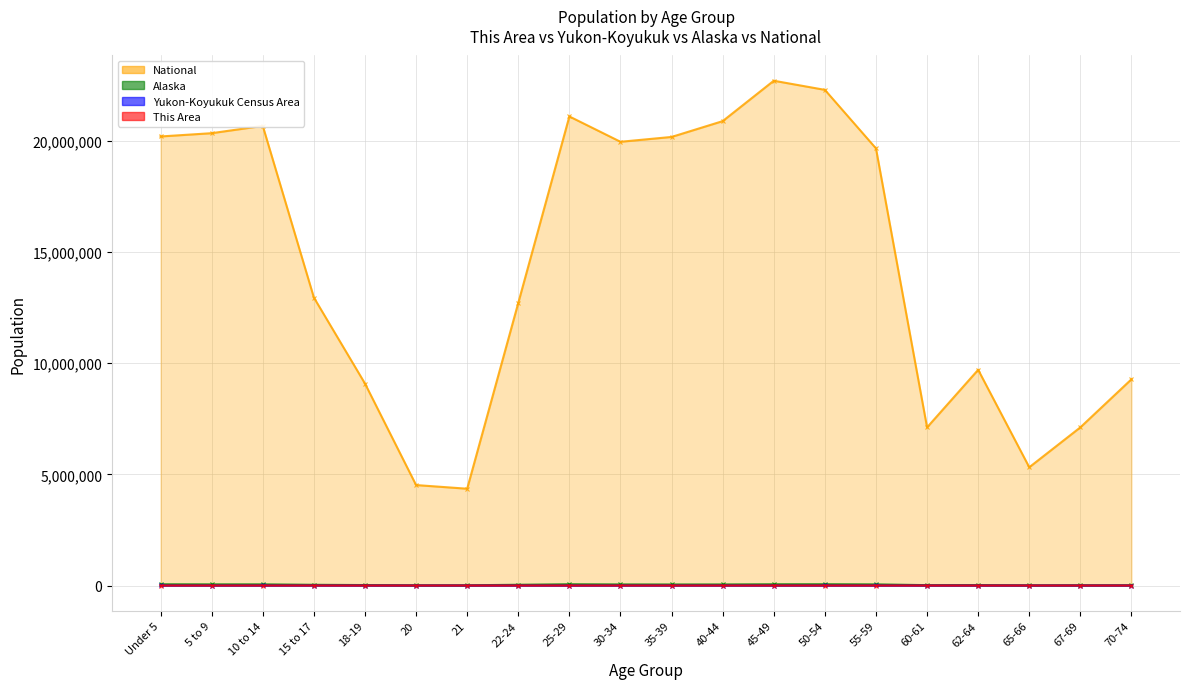

At which label does This Area reach its peak?

10 to 14